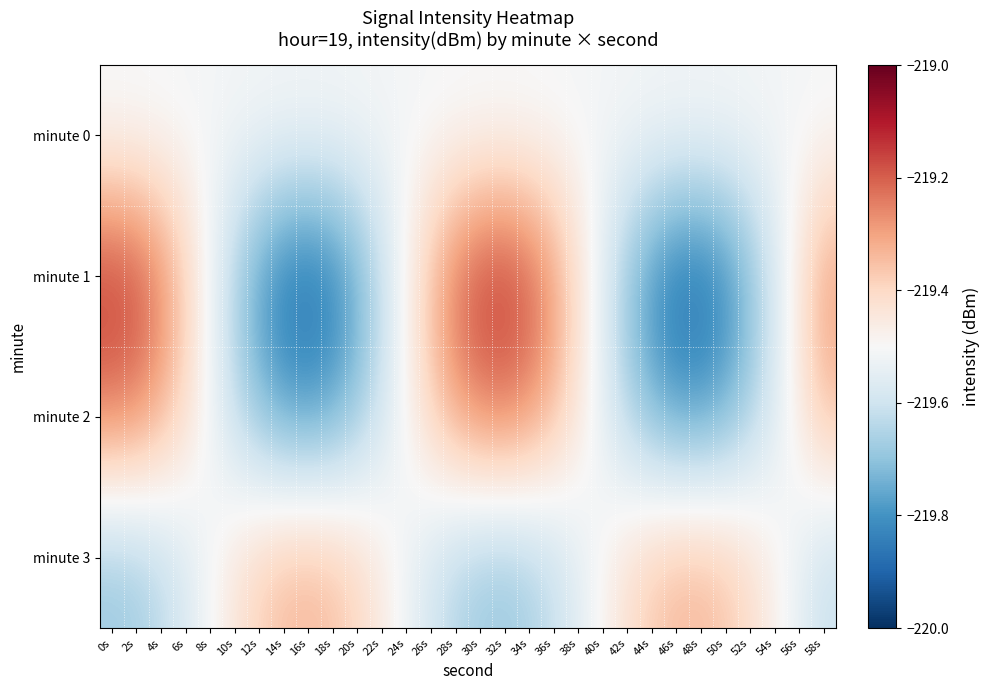

Reading left to right, list all the values displayed in this chart.

minute 0: 0s=-219.5	2s=-219.5	4s=-219.5	6s=-219.5	8s=-219.5	10s=-219.5	12s=-219.5	14s=-219.5	16s=-219.5	18s=-219.5	20s=-219.5	22s=-219.5	24s=-219.5	26s=-219.5	28s=-219.5	30s=-219.5	32s=-219.5	34s=-219.5	36s=-219.5	38s=-219.5	40s=-219.5	42s=-219.5	44s=-219.5	46s=-219.5	48s=-219.5	50s=-219.5	52s=-219.5	54s=-219.5	56s=-219.5	58s=-219.5
minute 1: 0s=-219.1	2s=-219.2	4s=-219.3	6s=-219.4	8s=-219.5	10s=-219.7	12s=-219.8	14s=-219.9	16s=-219.9	18s=-219.8	20s=-219.8	22s=-219.6	24s=-219.5	26s=-219.3	28s=-219.2	30s=-219.2	32s=-219.1	34s=-219.2	36s=-219.3	38s=-219.4	40s=-219.6	42s=-219.7	44s=-219.8	46s=-219.9	48s=-219.9	50s=-219.8	52s=-219.7	54s=-219.6	56s=-219.4	58s=-219.3
minute 2: 0s=-219.2	2s=-219.3	4s=-219.3	6s=-219.4	8s=-219.5	10s=-219.6	12s=-219.7	14s=-219.8	16s=-219.8	18s=-219.8	20s=-219.7	22s=-219.6	24s=-219.5	26s=-219.4	28s=-219.3	30s=-219.3	32s=-219.2	34s=-219.3	36s=-219.3	38s=-219.4	40s=-219.5	42s=-219.7	44s=-219.7	46s=-219.8	48s=-219.8	50s=-219.7	52s=-219.7	54s=-219.6	56s=-219.5	58s=-219.4
minute 3: 0s=-219.7	2s=-219.7	4s=-219.6	6s=-219.6	8s=-219.5	10s=-219.4	12s=-219.4	14s=-219.3	16s=-219.3	18s=-219.4	20s=-219.4	22s=-219.5	24s=-219.5	26s=-219.6	28s=-219.6	30s=-219.7	32s=-219.7	34s=-219.7	36s=-219.6	38s=-219.6	40s=-219.5	42s=-219.4	44s=-219.4	46s=-219.3	48s=-219.3	50s=-219.4	52s=-219.4	54s=-219.5	56s=-219.5	58s=-219.6